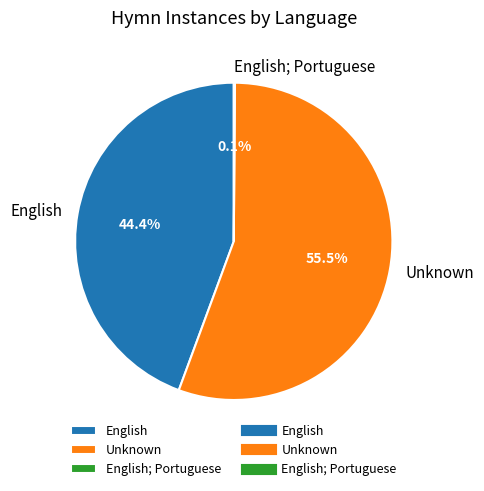

Which slice represents more than half of the pie?

Unknown